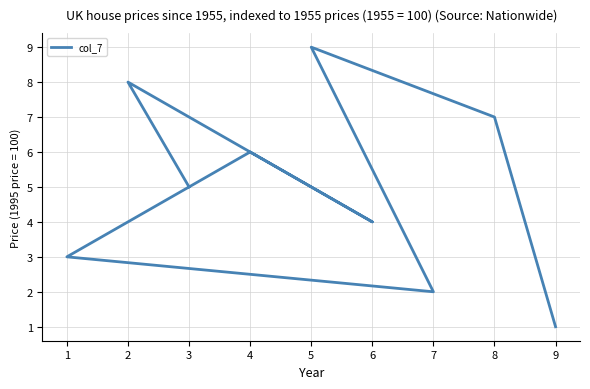

What is the greatest value displayed?

9